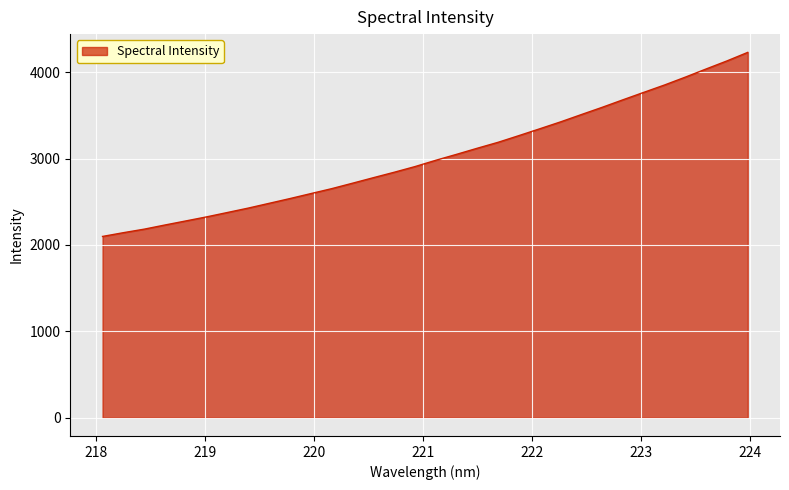

What is the difference between the maximum and second lowest values?

2087.7